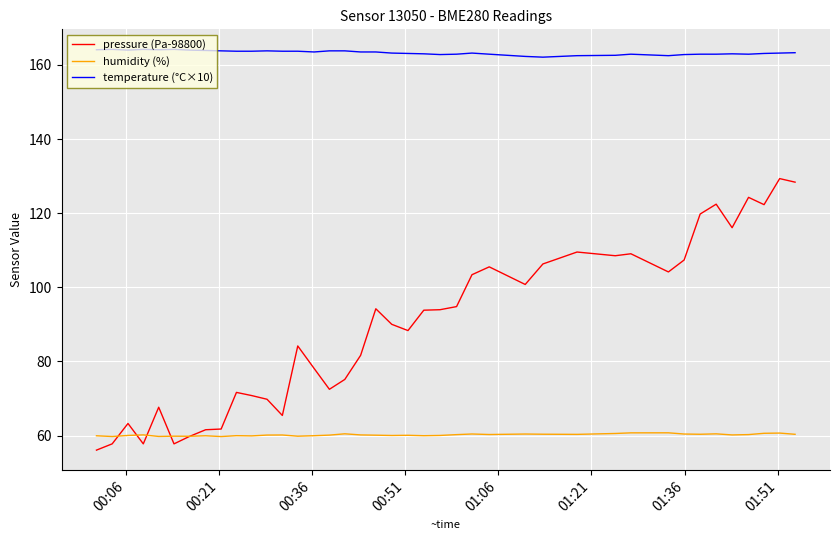

What is the highest value of the temperature (°C×10) series?

164.2